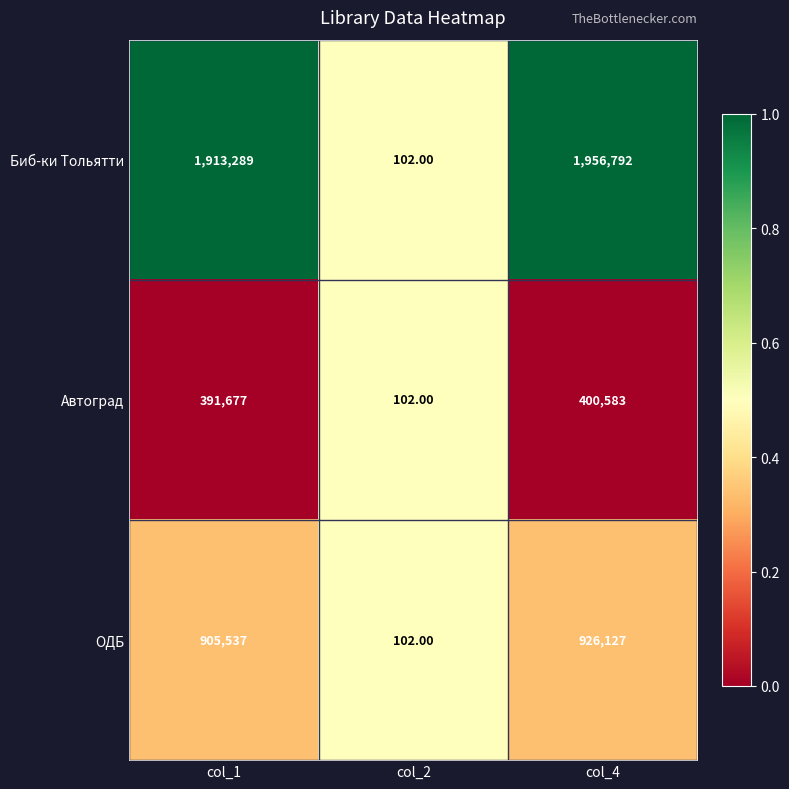

Which series has the largest range (max minus min)?

Биб-ки Тольятти